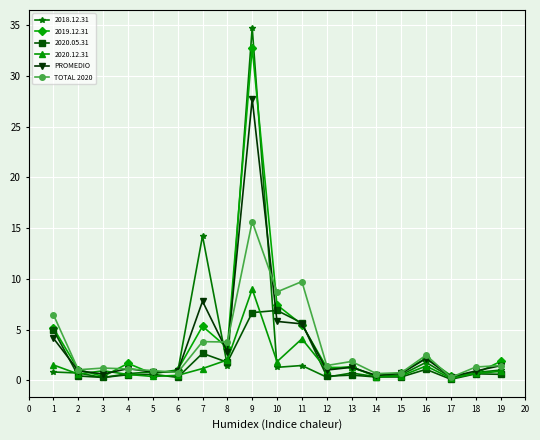

The PROMEDIO series shows 2.5 at 10. True or false?

False